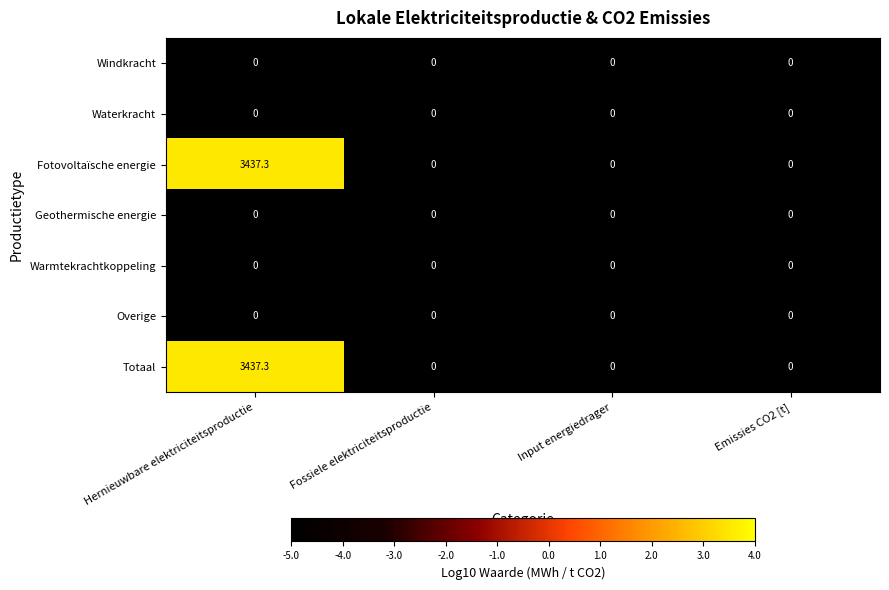

How many categories are shown in the chart?

4